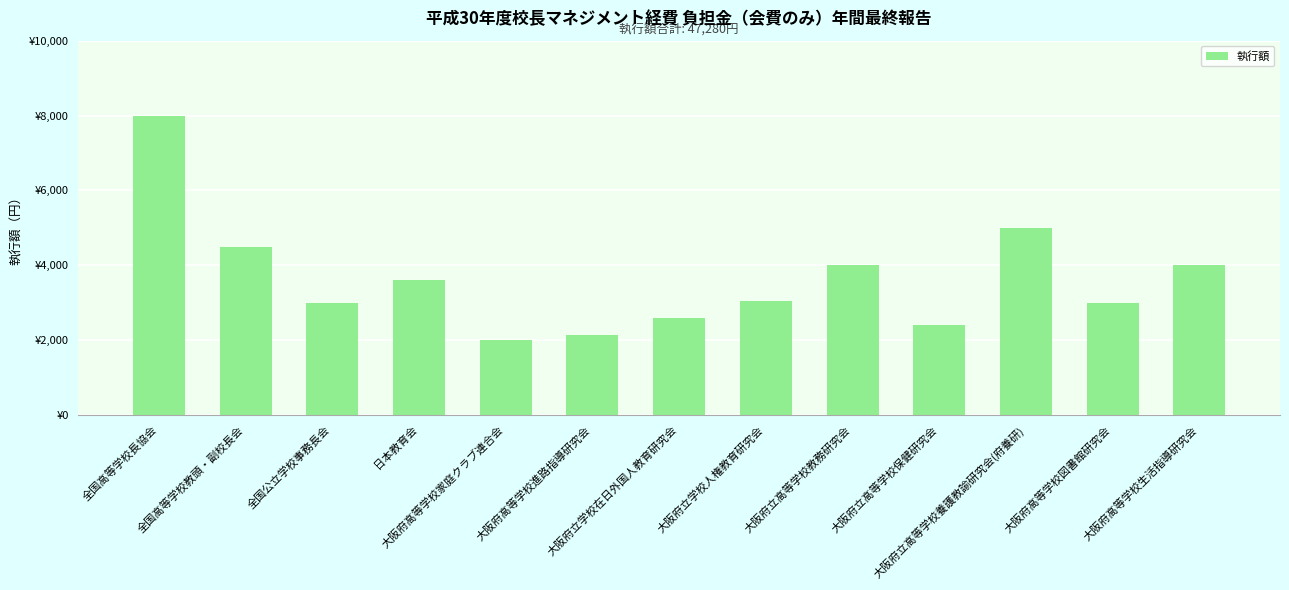

What is the average value?

3637